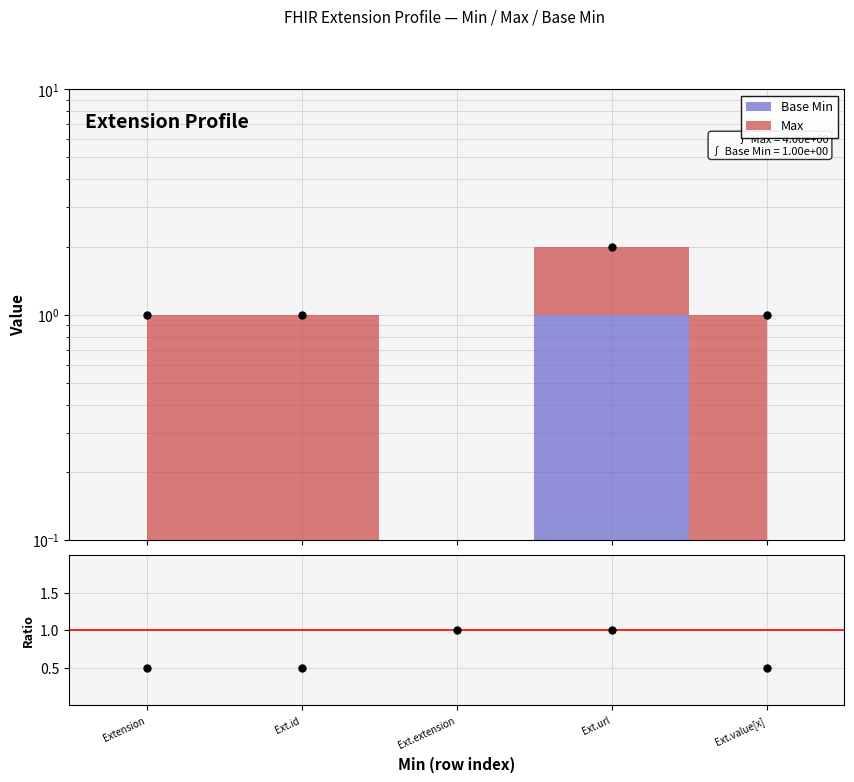

What is the value of the 4th point from the left?

1.0